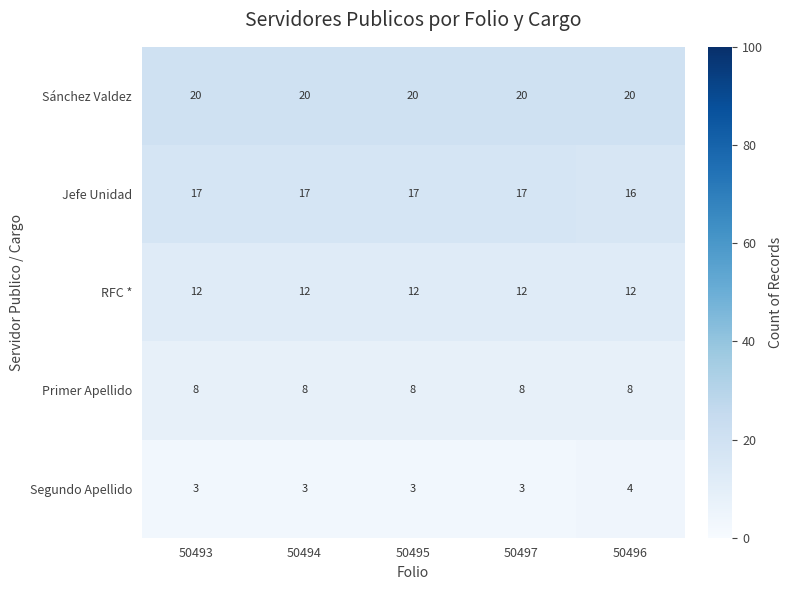

What is the spread (max minus min) of values at 50497?

17